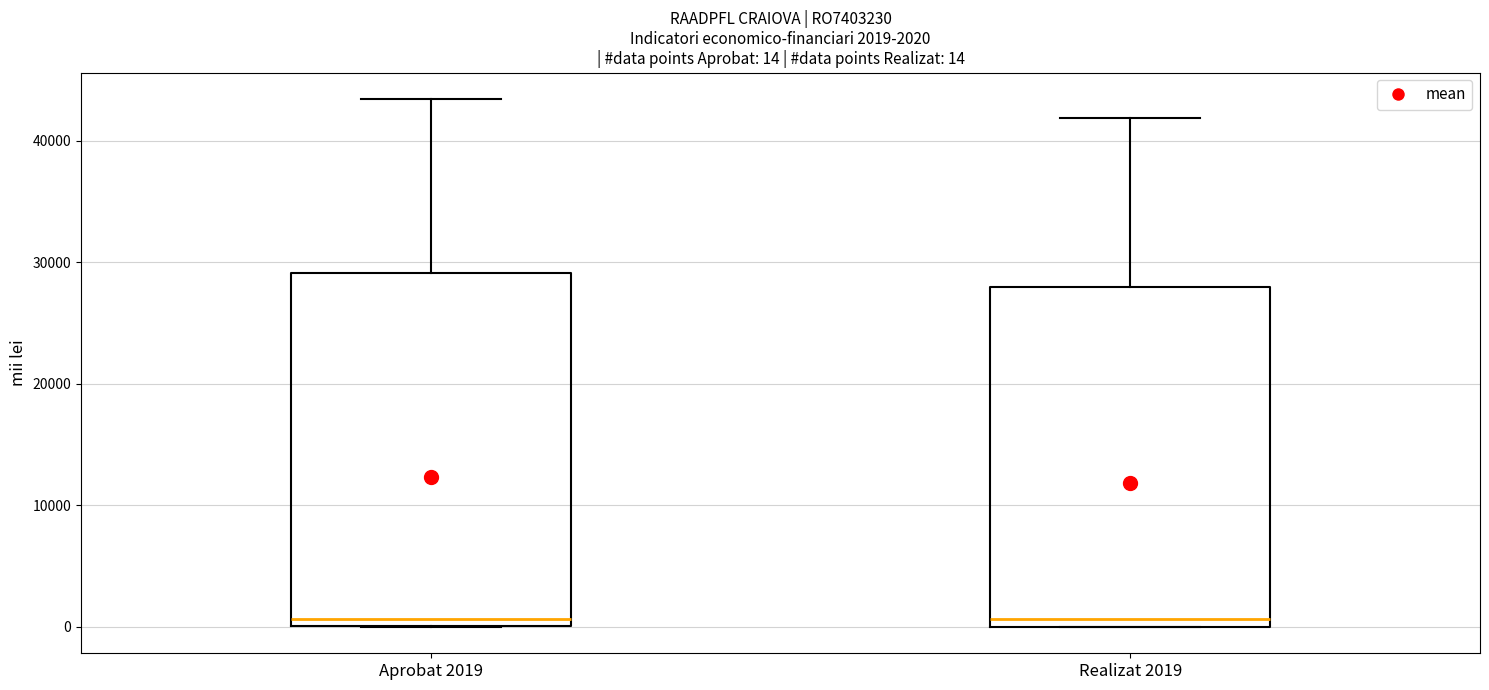

Comparing the boxes themselves (not the whiskers), which one is the tallest?

Aprobat 2019